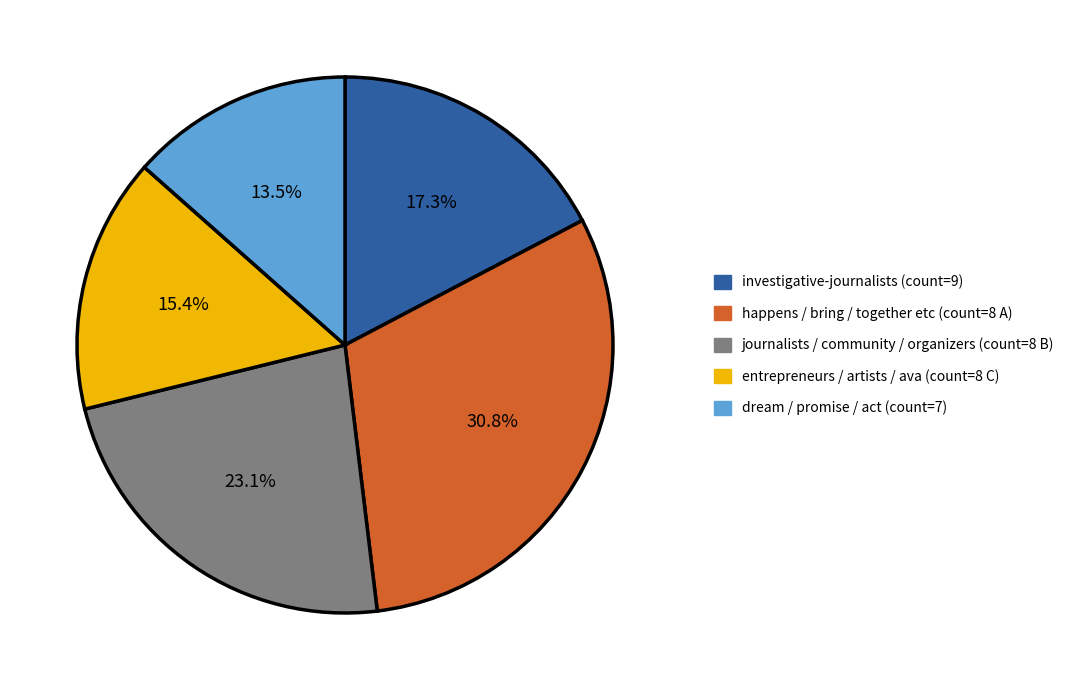

Rank the categories by value from lowest to highest.

dream / promise / act (count=7), entrepreneurs / artists / ava (count=8 C), investigative-journalists (count=9), journalists / community / organizers (count=8 B), happens / bring / together etc (count=8 A)